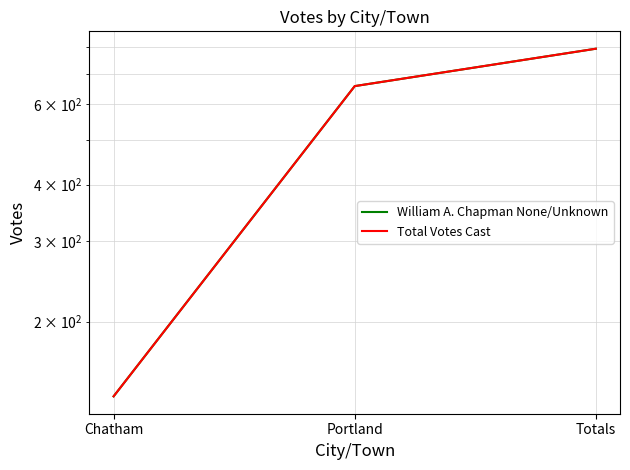

Count the Total Votes Cast values in the range 137 to 795.

3